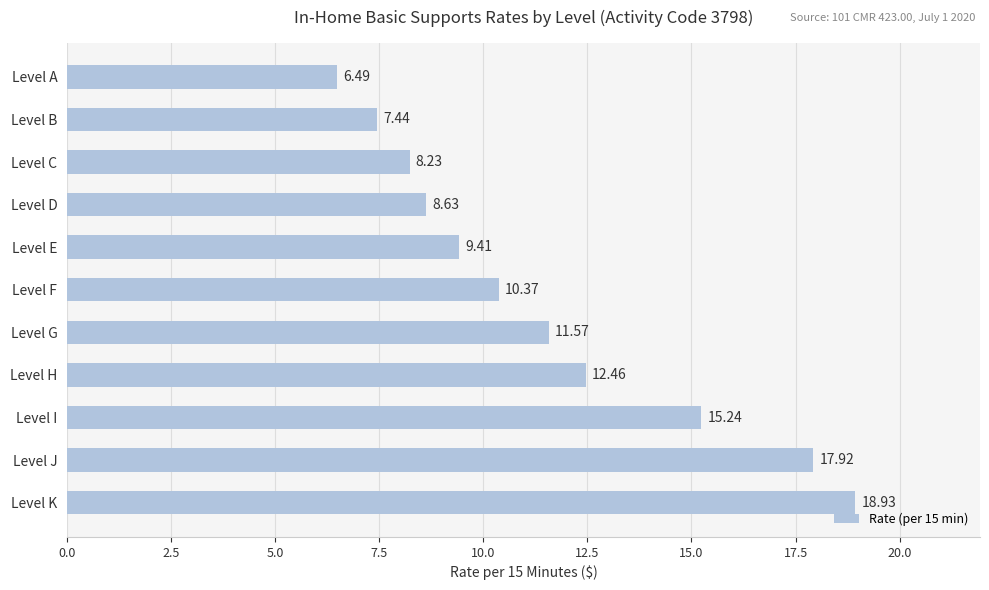

List the labels in order of value, largest first.

Level K, Level J, Level I, Level H, Level G, Level F, Level E, Level D, Level C, Level B, Level A